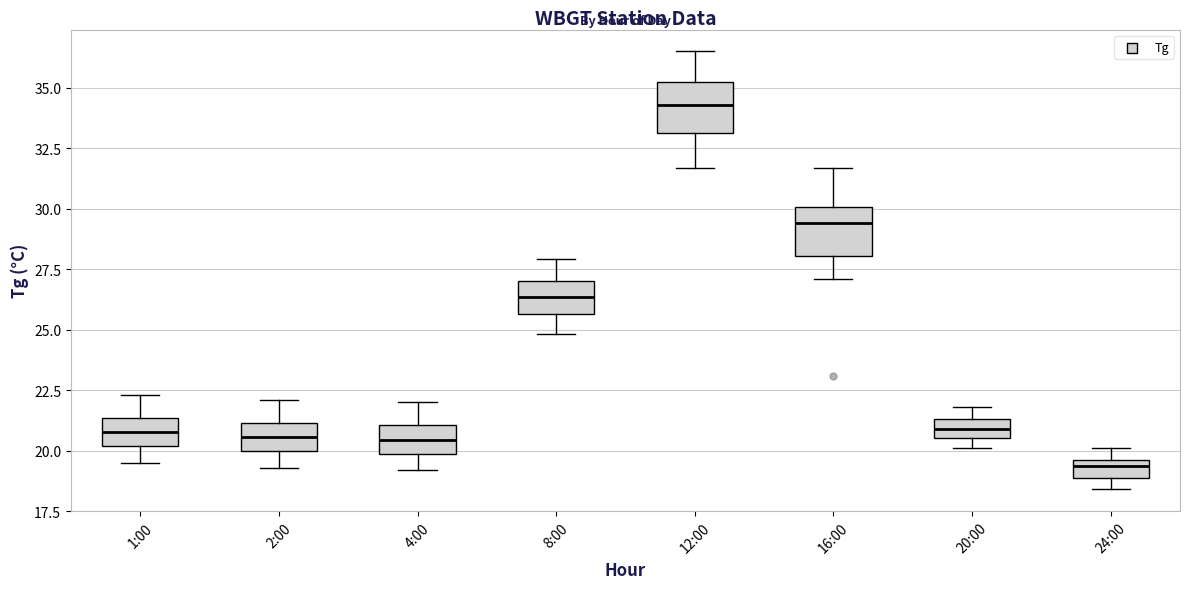

Which box has the lowest median line?

24:00